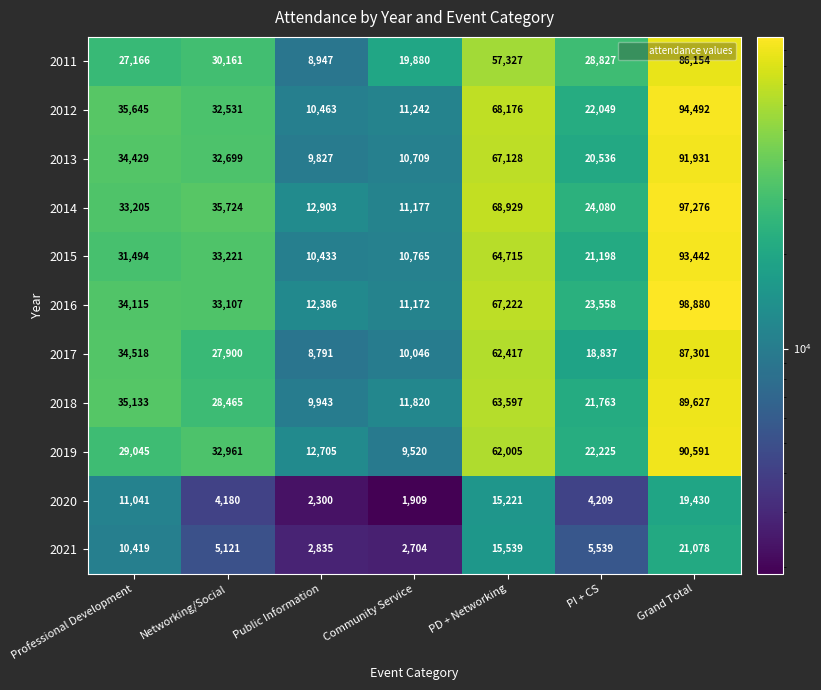

What is the minimum value for 2020?

1909